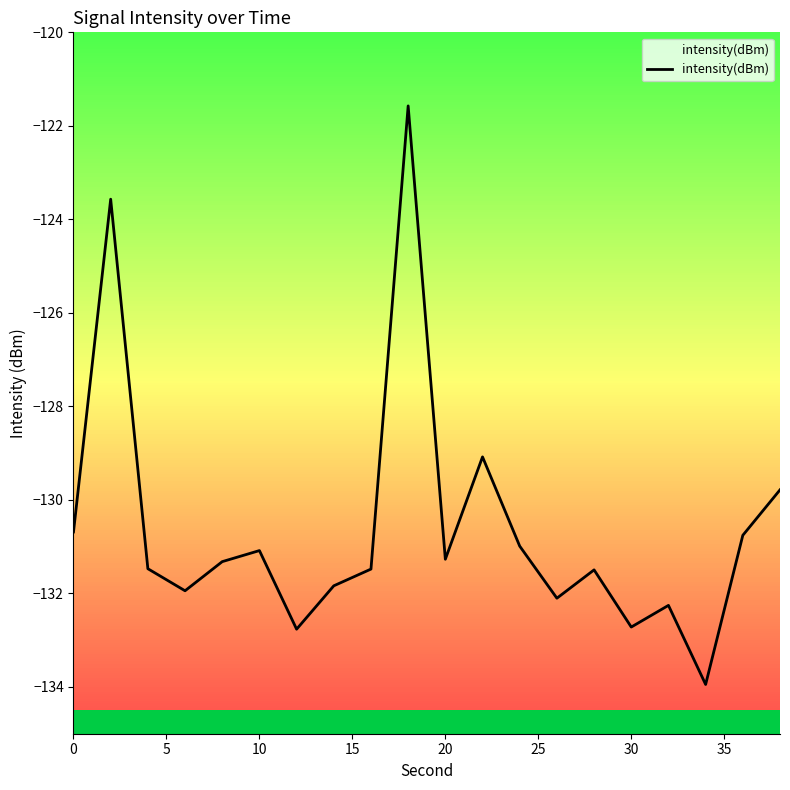

Read the value at 10.

-131.1